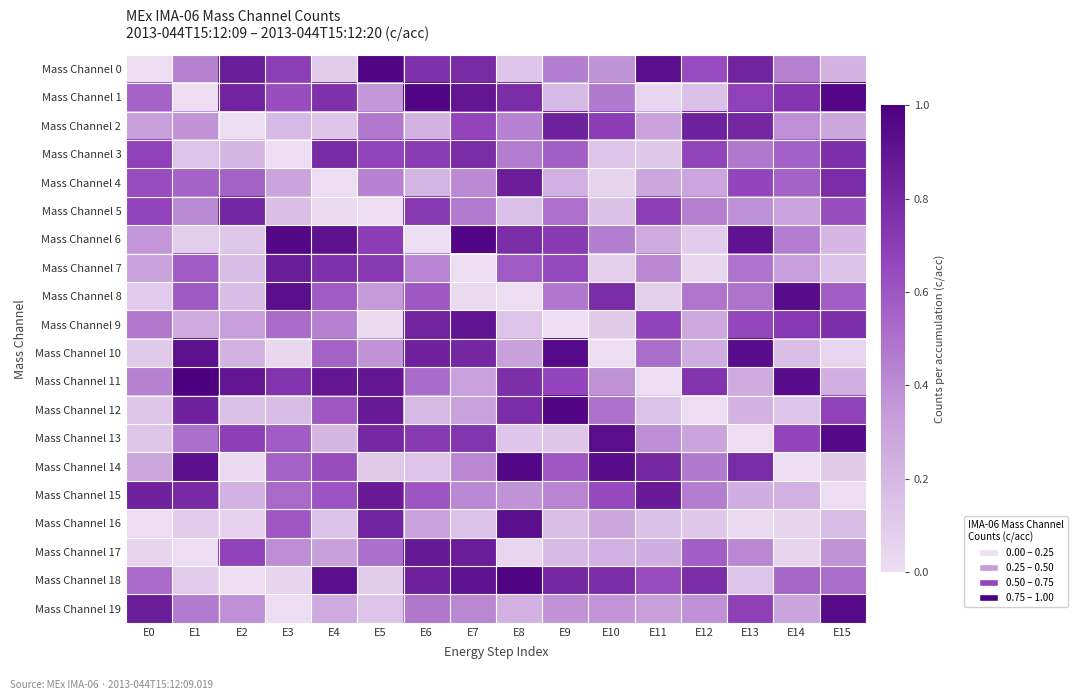

Rank the series by their maximum value, from highest to lowest.

Mass Channel 11, Mass Channel 18, Mass Channel 0, Mass Channel 12, Mass Channel 1, Mass Channel 6, Mass Channel 14, Mass Channel 13, Mass Channel 10, Mass Channel 19, Mass Channel 8, Mass Channel 16, Mass Channel 9, Mass Channel 17, Mass Channel 15, Mass Channel 7, Mass Channel 4, Mass Channel 2, Mass Channel 5, Mass Channel 3